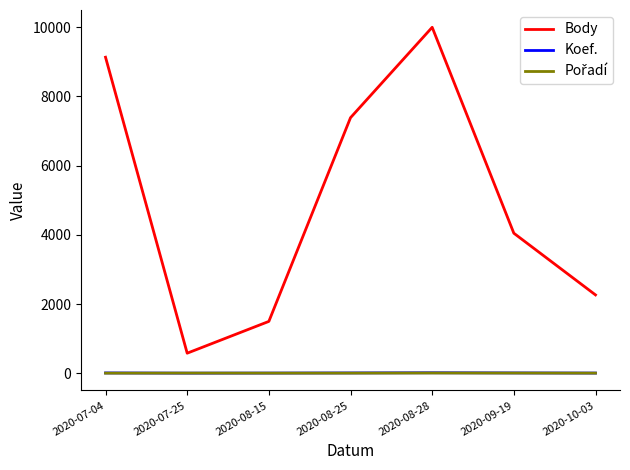

What is the greatest value displayed?

10001